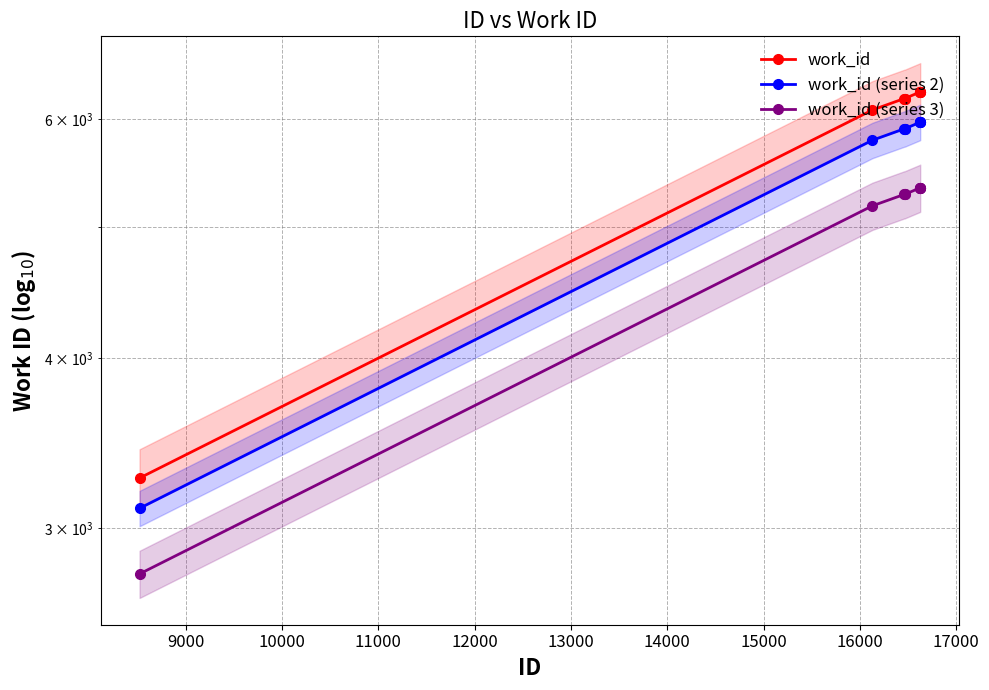

Reading left to right, transcribe all the data shown in this chart.

work_id: 3265.0	6094.0	6213.0	6213.0	6213.0	6281.0	6282.0	6283.0	6284.0
work_id (series 2): 3101.8	5789.3	5902.3	5902.3	5902.3	5966.9	5967.9	5968.8	5969.8
work_id (series 3): 2775.2	5179.9	5281.1	5281.1	5281.1	5338.8	5339.7	5340.6	5341.4